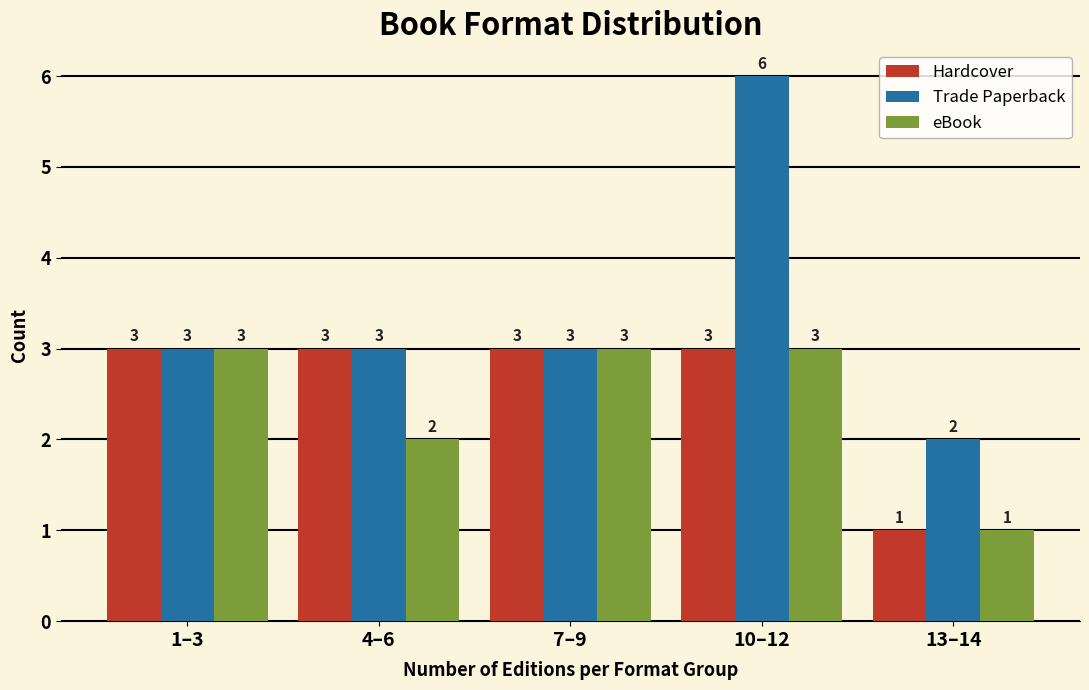

Reading left to right, extract all data points from this chart.

Hardcover: 3	3	3	3	1
Trade Paperback: 3	3	3	6	2
eBook: 3	2	3	3	1